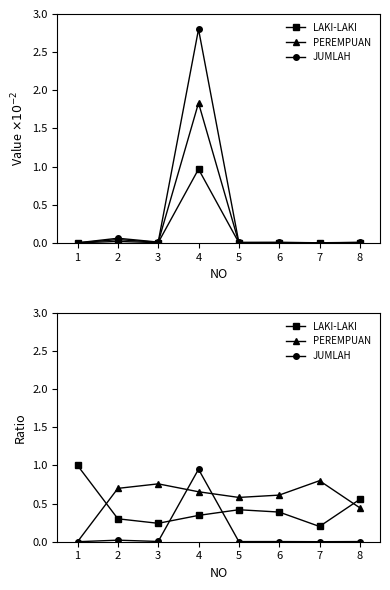

Is it true that JUMLAH equals 0.3 at 3?

False